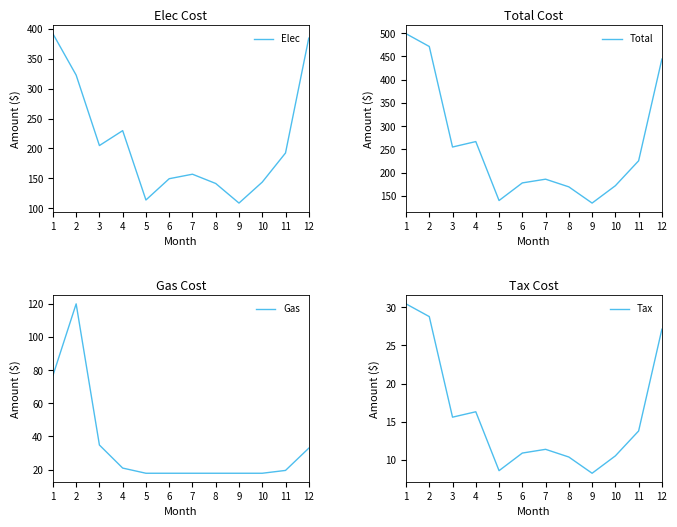

What is the sum of the Elec values at 5 and 3?

318.8